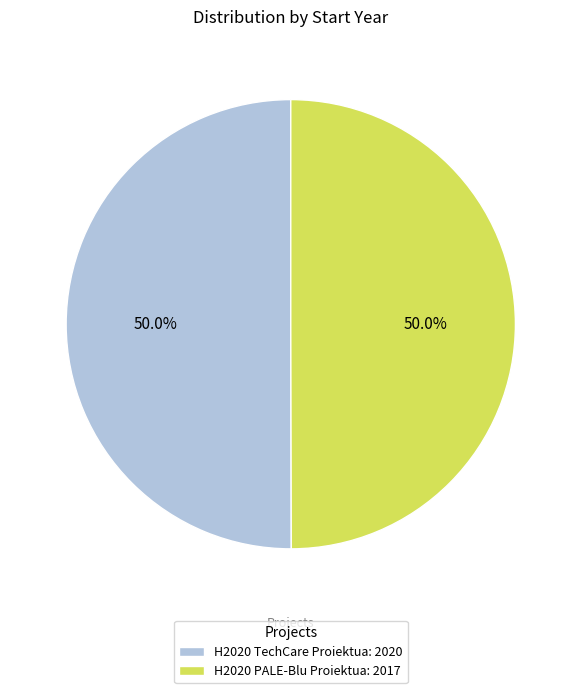

Combined, do H2020 TechCare Proiektua and H2020 PALE-Blu Proiektua account for over 50%?

Yes